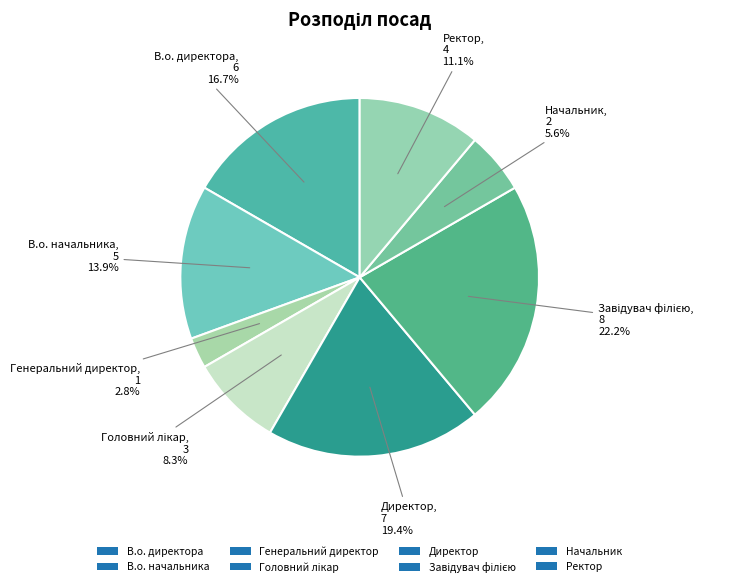

Is Головний лікар the majority of the pie?

No